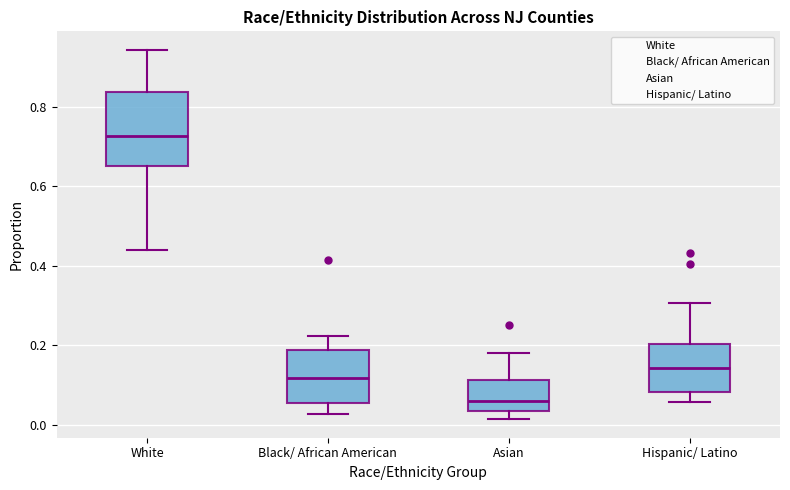

Which box has the lowest median line?

Asian